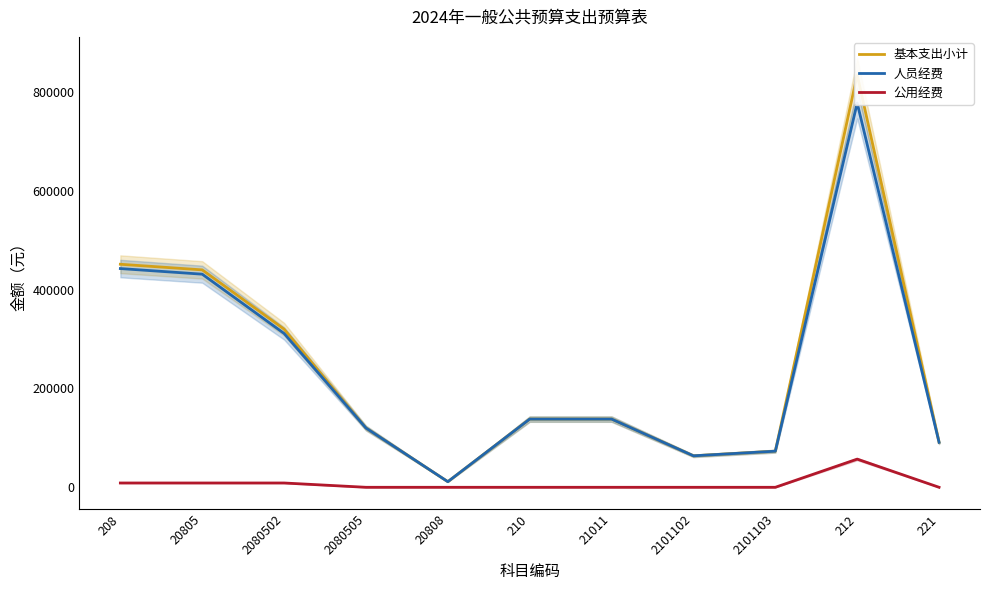

Reading left to right, extract all data points from this chart.

基本支出小计: 451223	439866	319956	119910	11357	137993	137993	63682	73051	834464	91007
人员经费: 442523	431166	311256	119910	11357	137993	137993	63682	73051	777454	91007
公用经费: 8700	8700	8700	0	0	0	0	0	0	57010	0